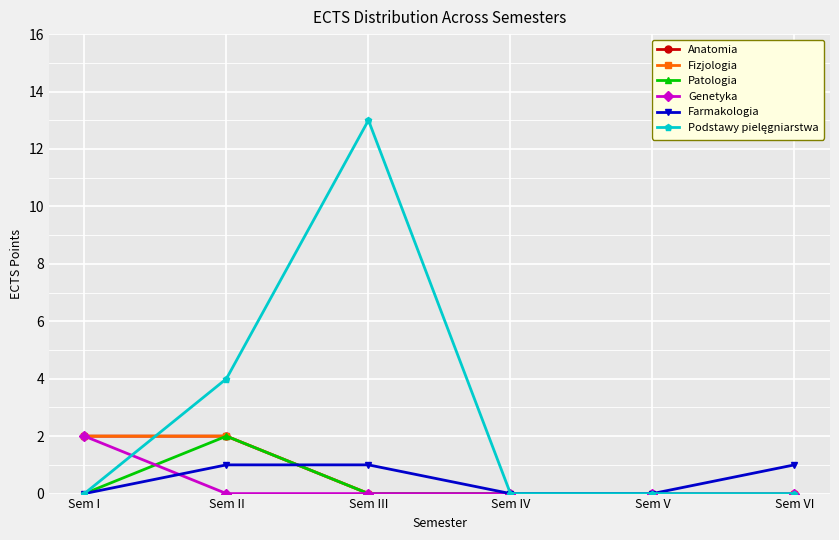

Is this an area chart (filled region under the line)?

No